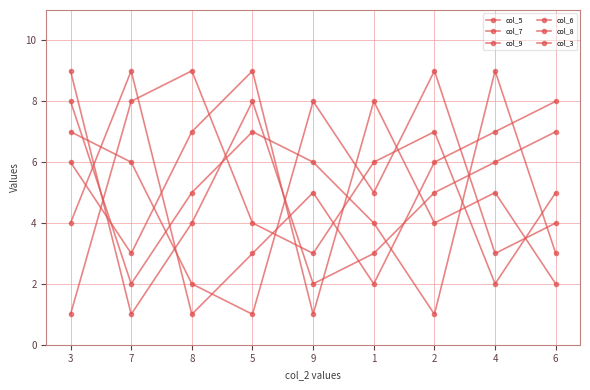

What is the highest value of the col_6 series?

9